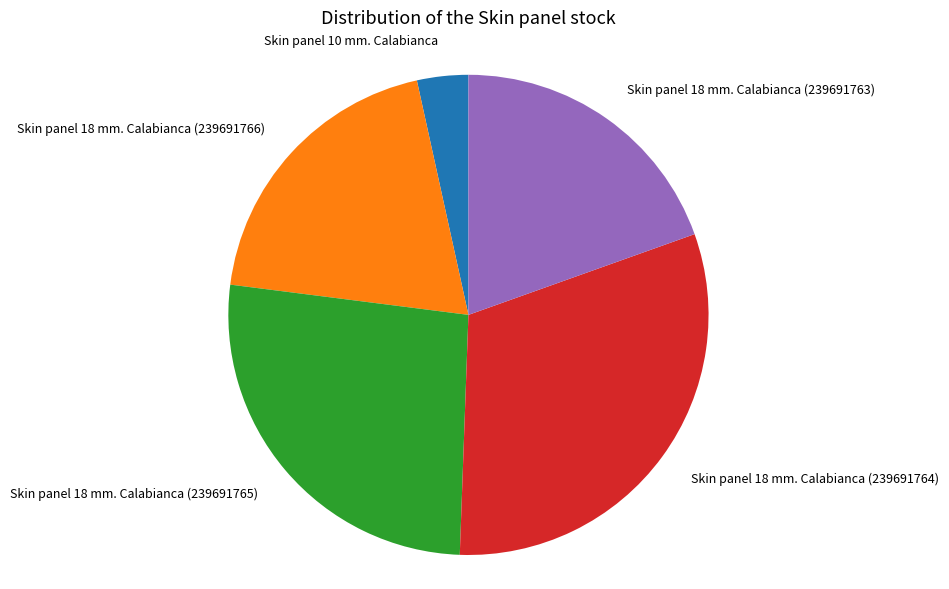

Is there any slice that represents more than half of the pie?

No